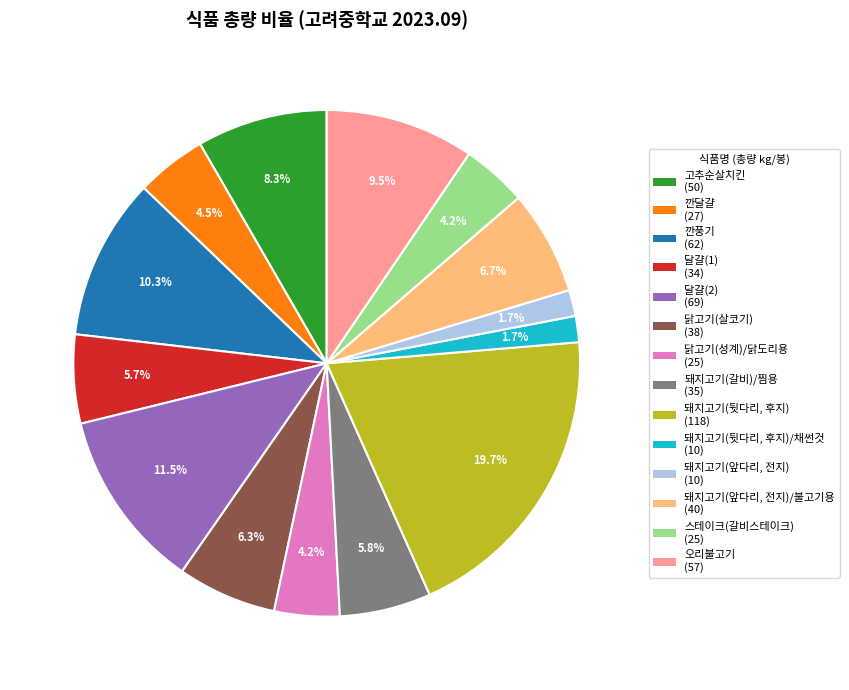

Does 달걀(2) (69) represent more than half of the total?

No